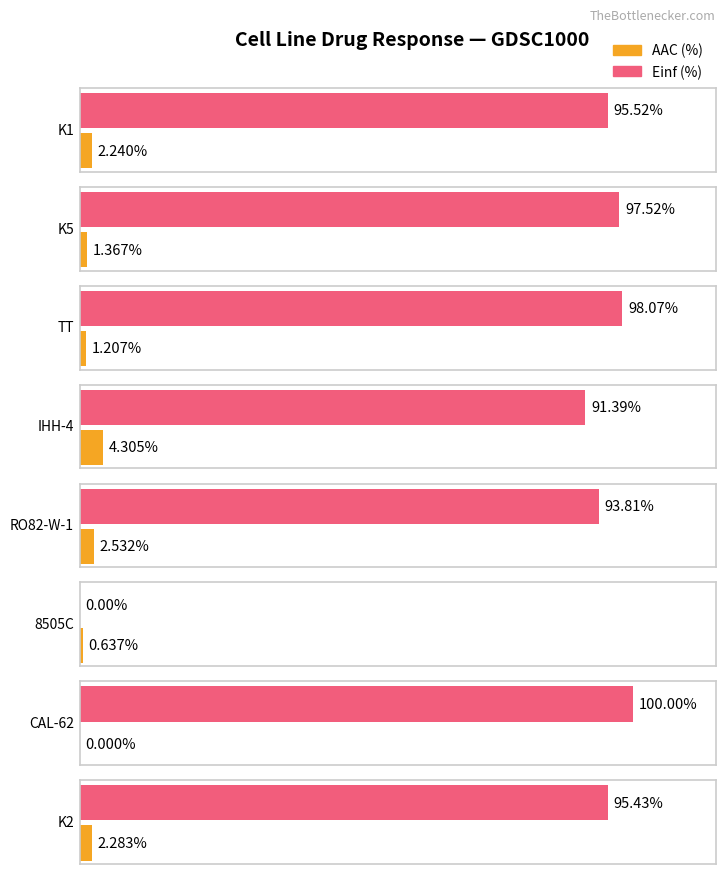

What is the spread (max minus min) of values at CAL-62?

100.0